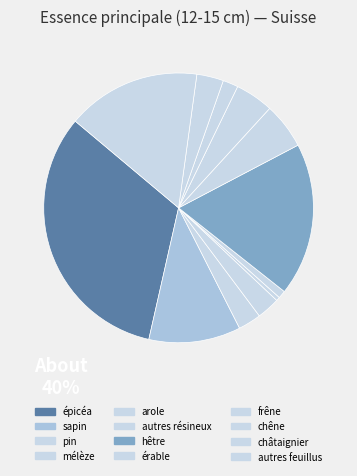

Which category has the biggest portion of the pie?

épicéa